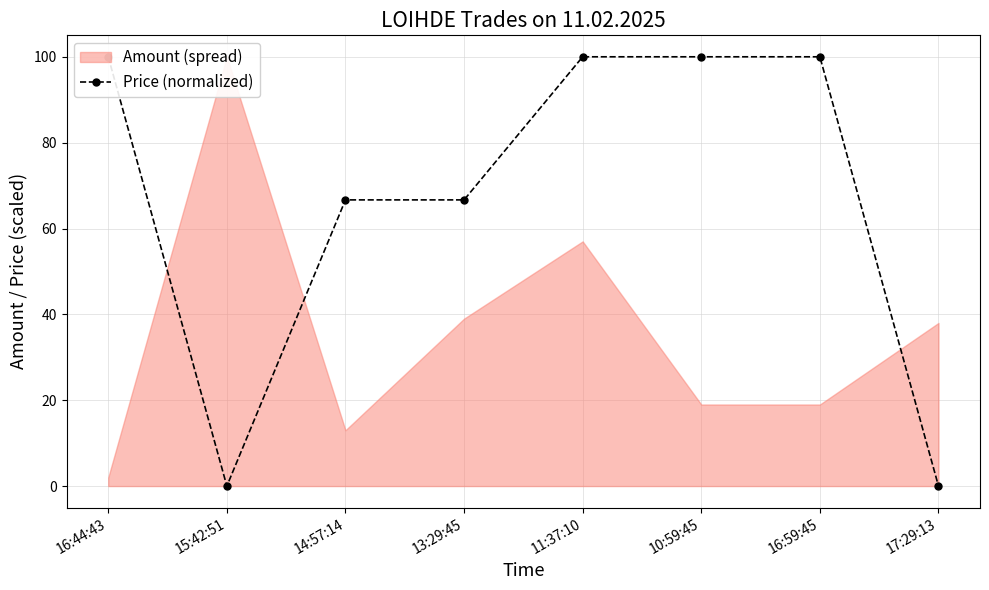

What position from the left is 10:59:45?

6